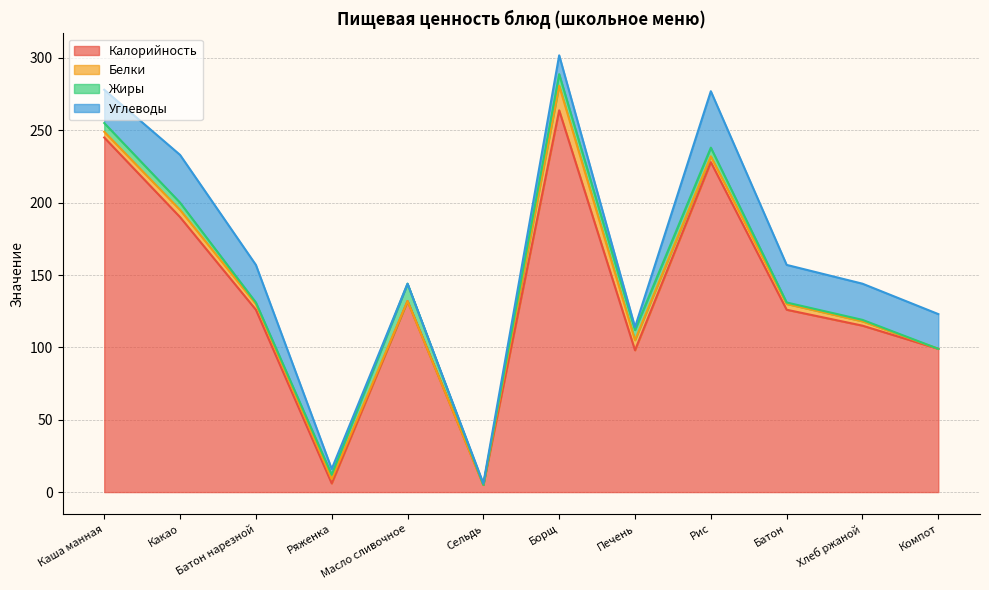

What is the difference between the maximum and minimum values in the Углеводы series?

39.0